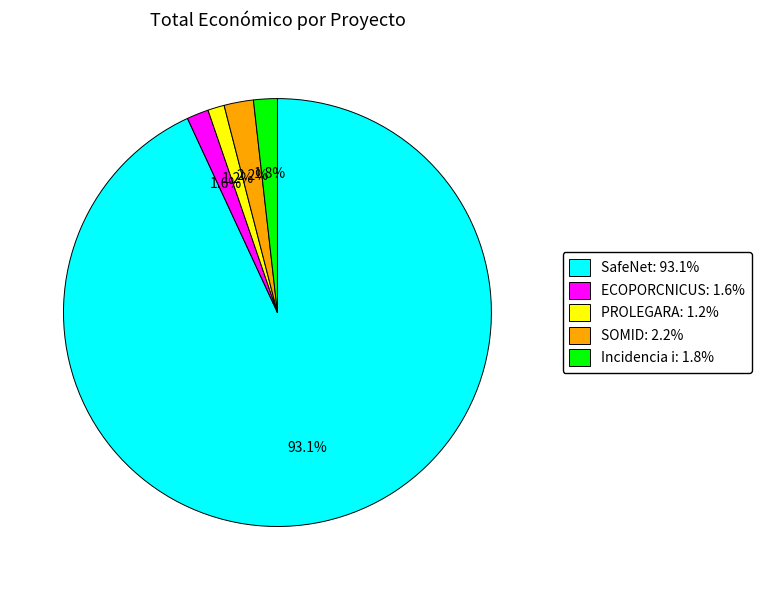

What is the ratio of the value at ECOPORCNICUS: 1.6% to the value at Incidencia i: 1.8%?

0.9